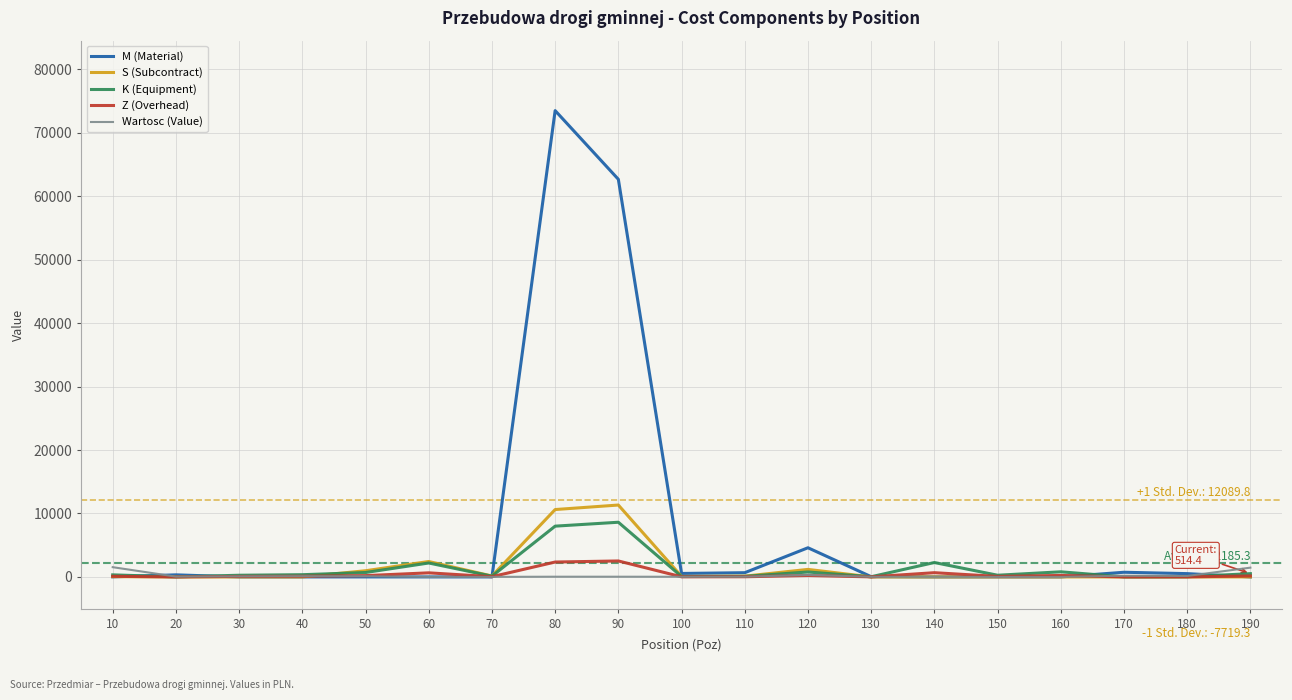

Count the number of data series in this chart.

5